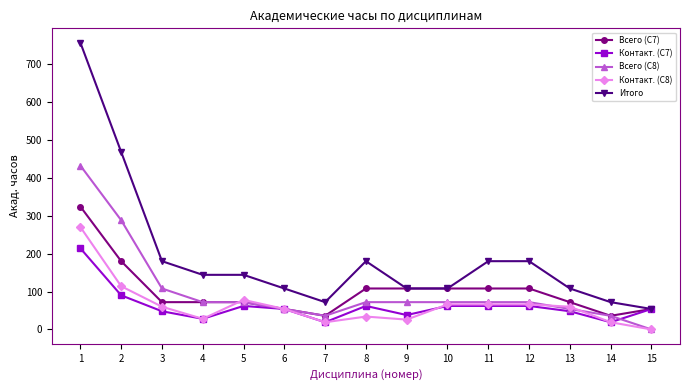

The value of Итого at 12 is 180. True or false?

True